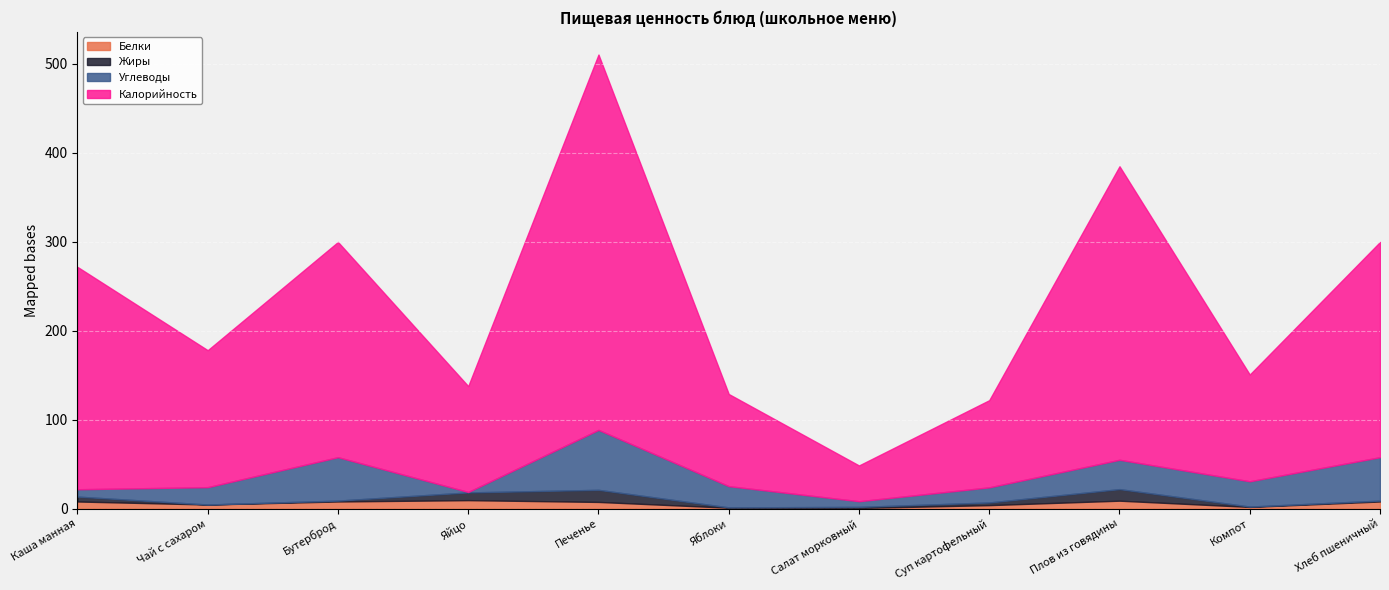

Rank the series at Плов из говядины from highest to lowest value.

Калорийность, Углеводы, Жиры, Белки